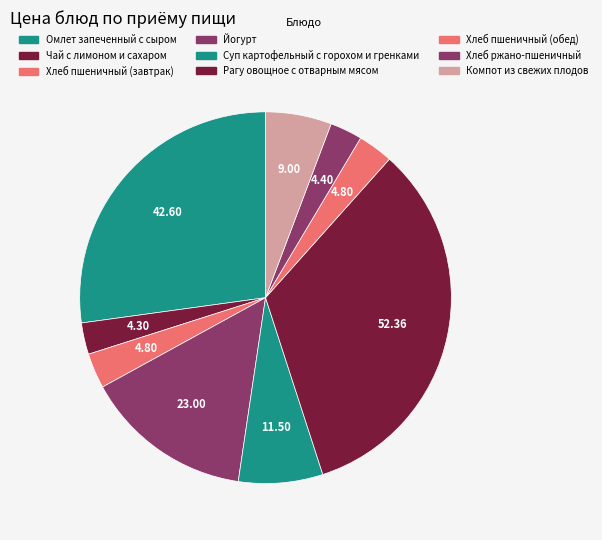

What is the largest slice in the pie chart?

Рагу овощное с отварным мясом